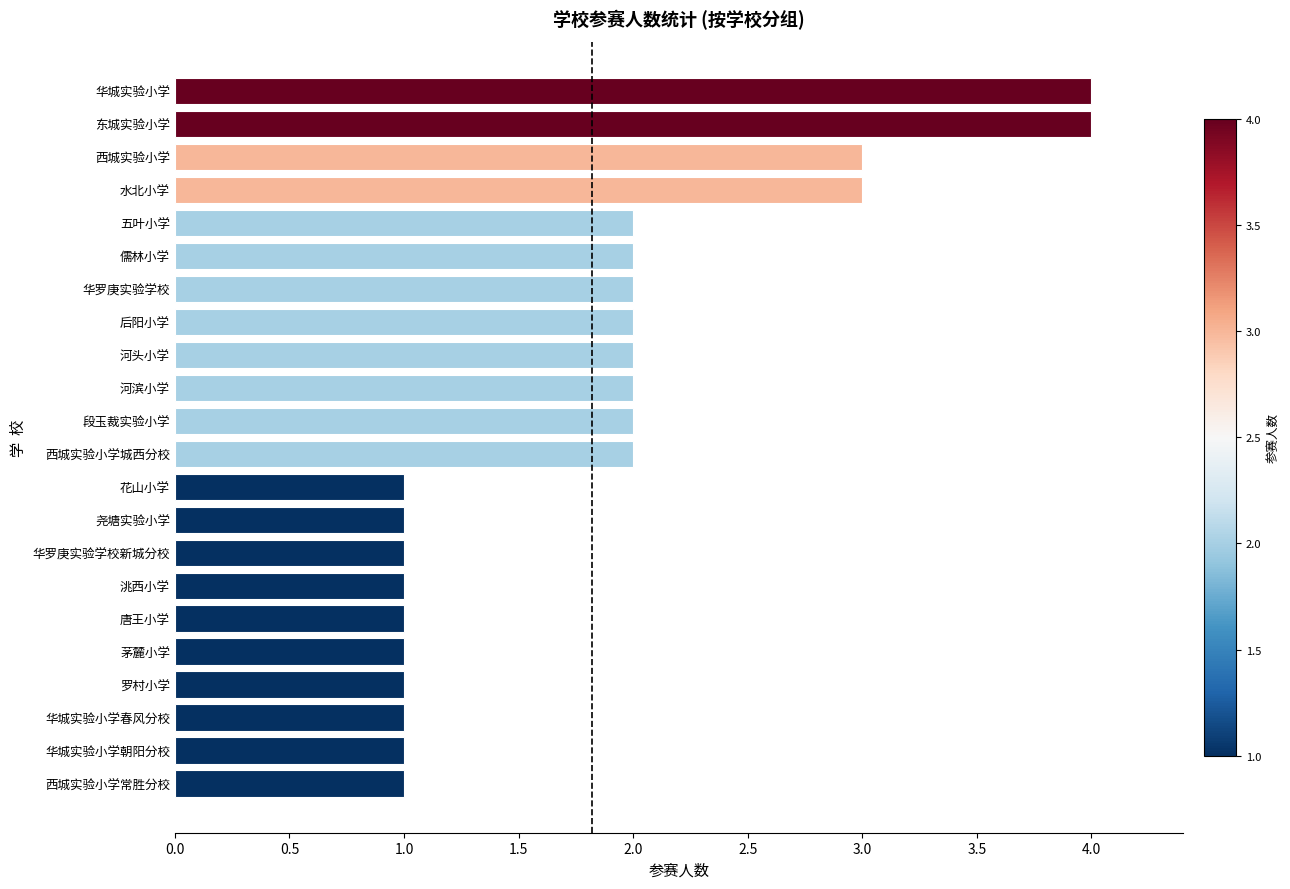

How many data points does each series have?

22